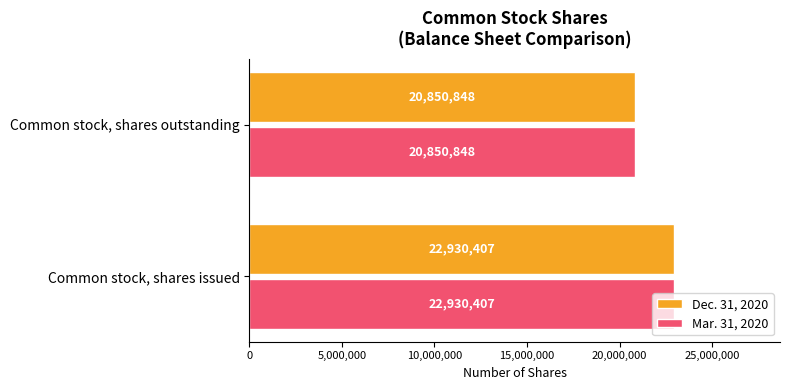

List the labels in order of Dec. 31, 2020 value, smallest first.

Common stock, shares outstanding, Common stock, shares issued